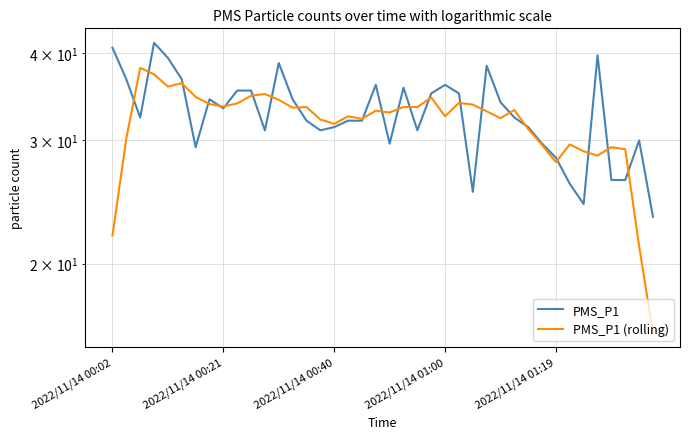

How many times do PMS_P1 (rolling) and PMS_P1 cross each other?

22